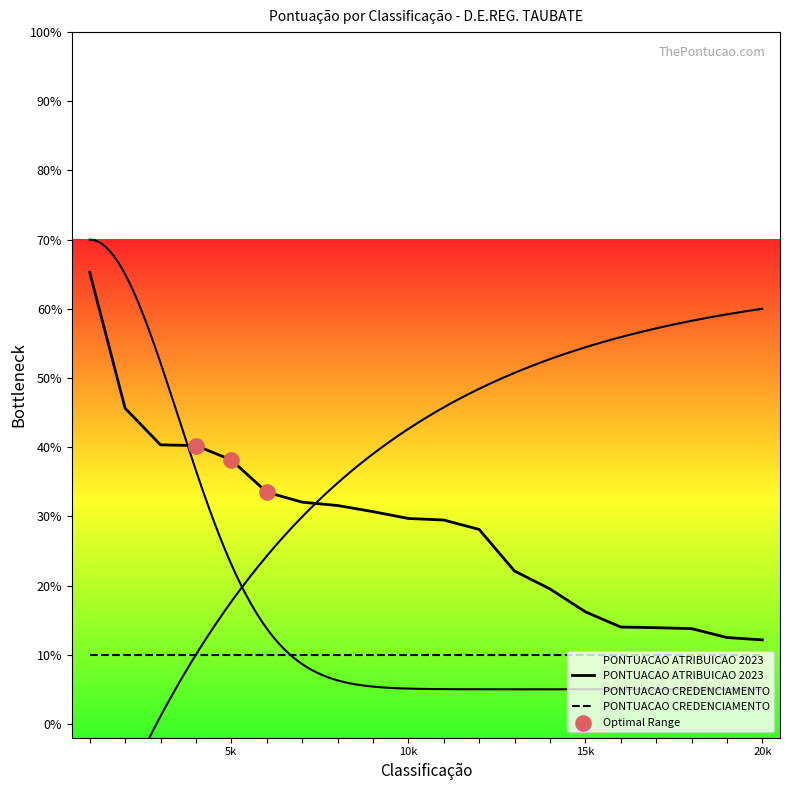

What is the ratio of the value at 10 to the value at 1?

0.5